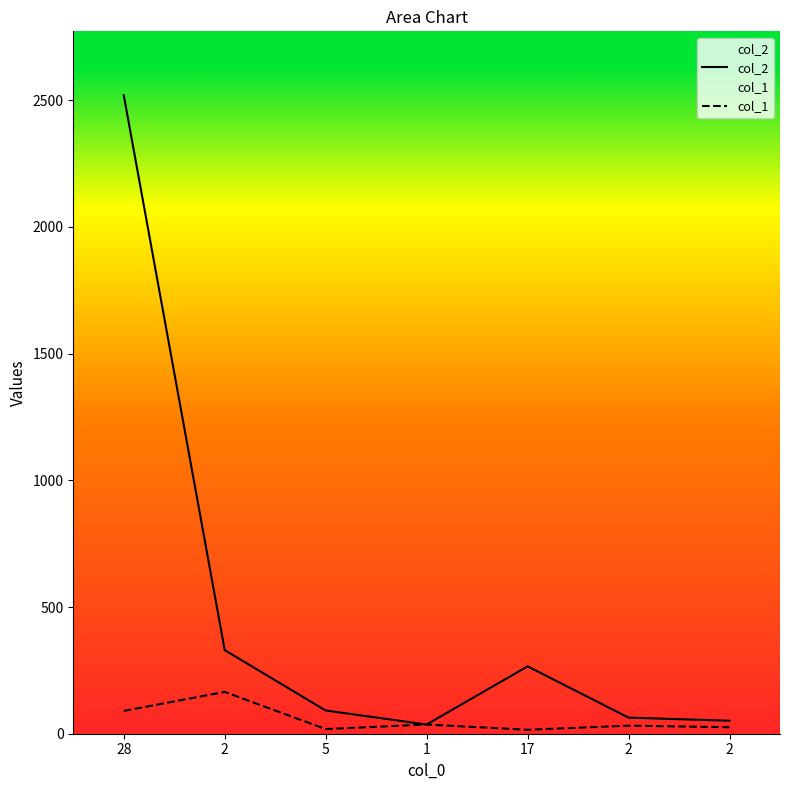

At which label does col_1 reach its minimum?

17